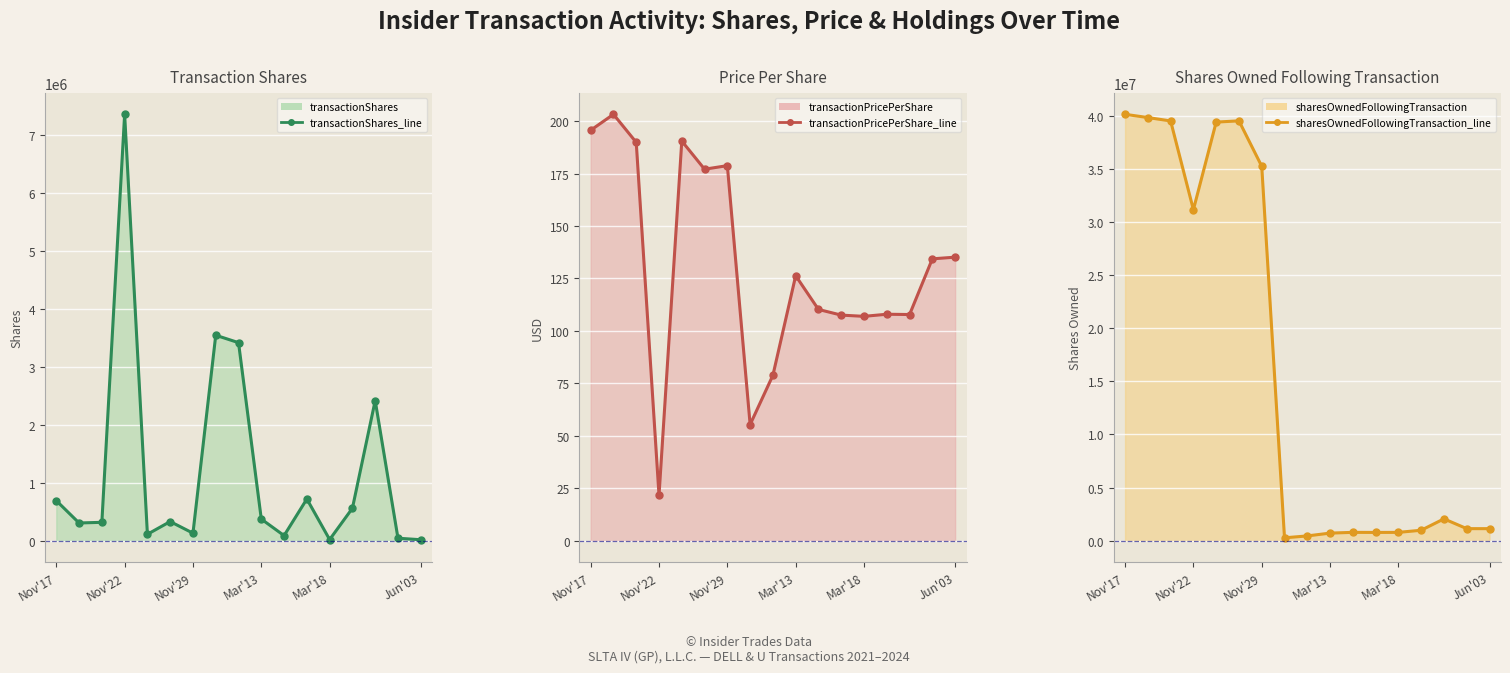

Rank the series at Nov'22 from highest to lowest value.

sharesOwnedFollowingTransaction_line, transactionShares_line, transactionPricePerShare_line